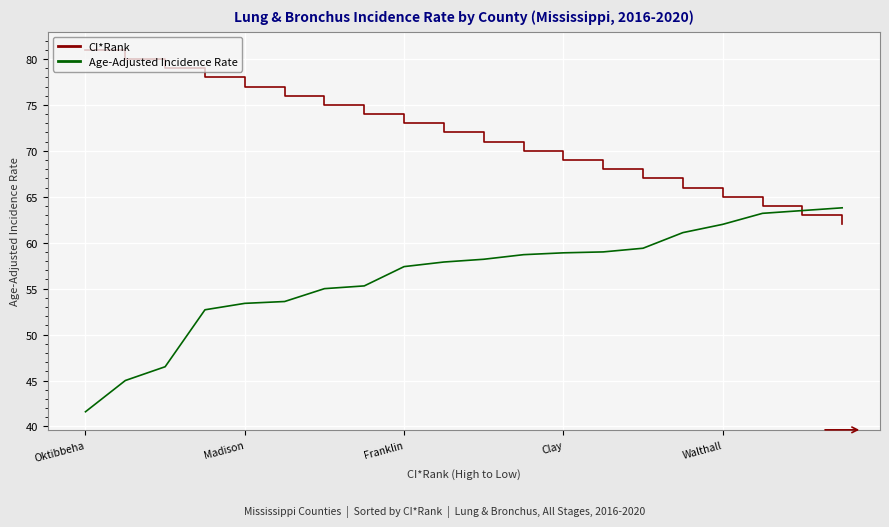

True or false: CI*Rank and Age-Adjusted Incidence Rate cross at least once.

True